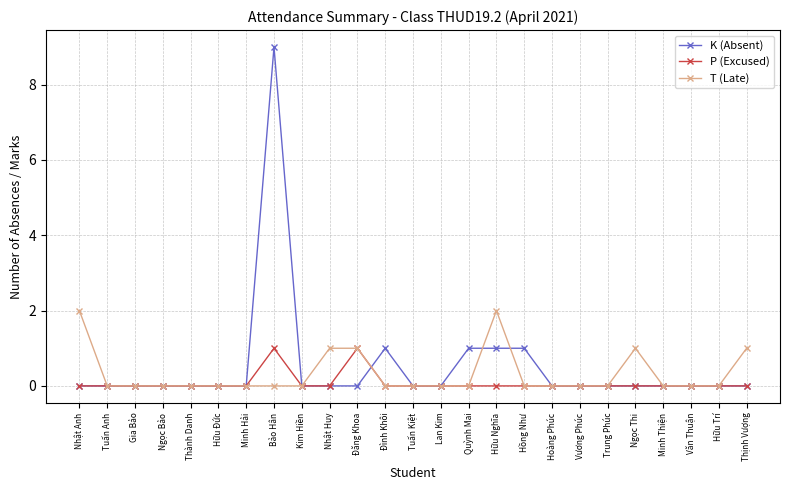

How many distinct data groups are displayed?

3